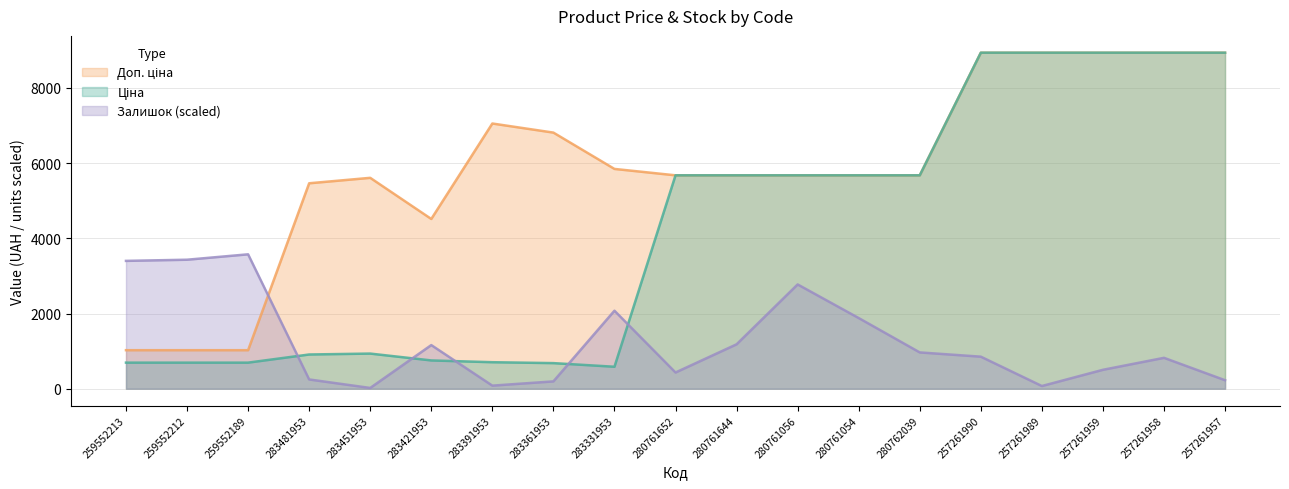

How many distinct data groups are displayed?

3